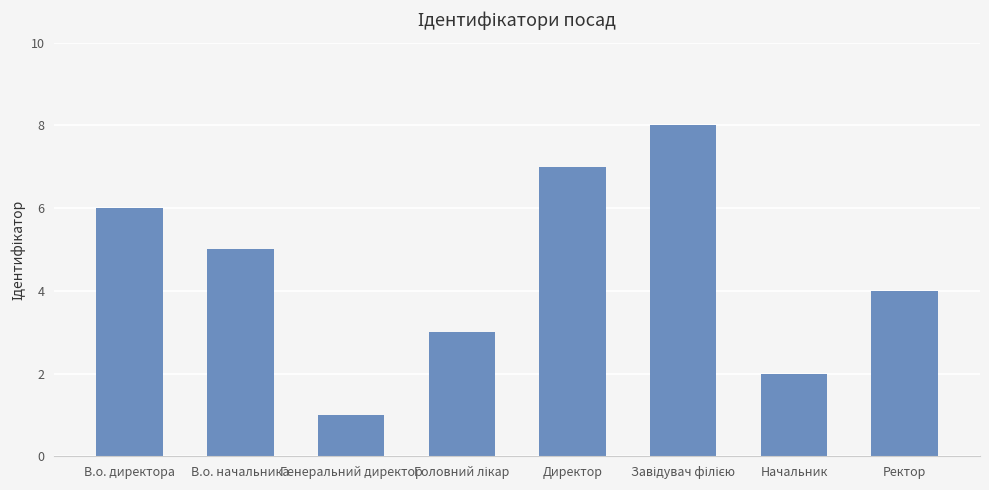

Between Генеральний директор and Начальник, which is larger?

Начальник